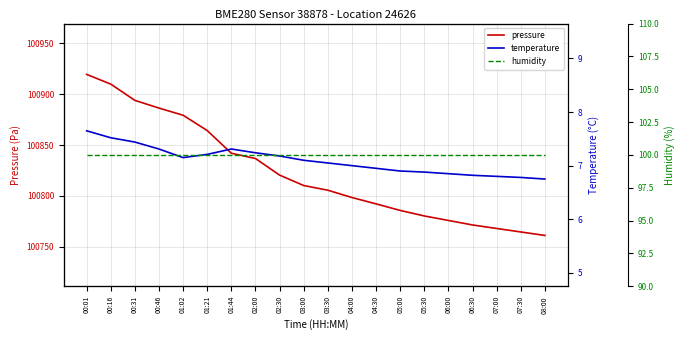

Rank the series by their maximum value, from lowest to highest.

temperature, humidity, pressure